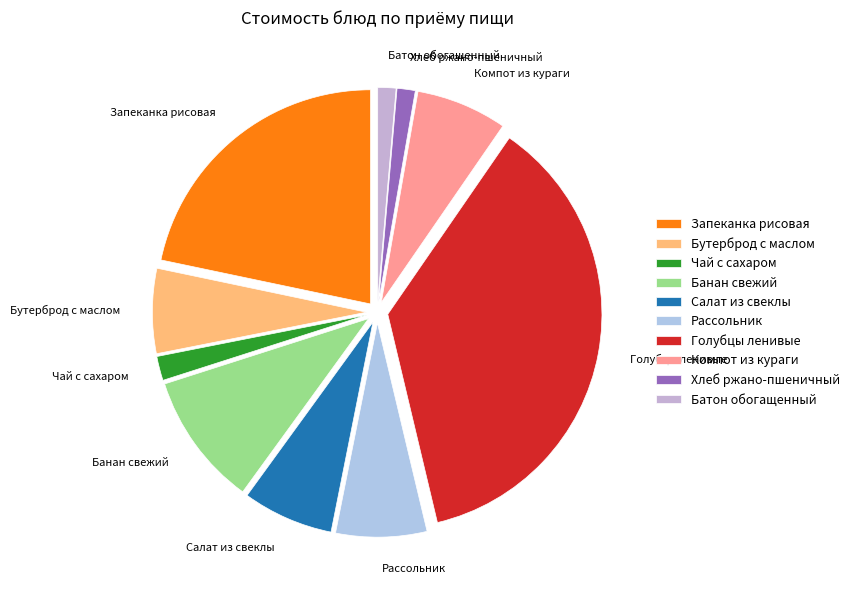

Count the number of slices in the pie.

10